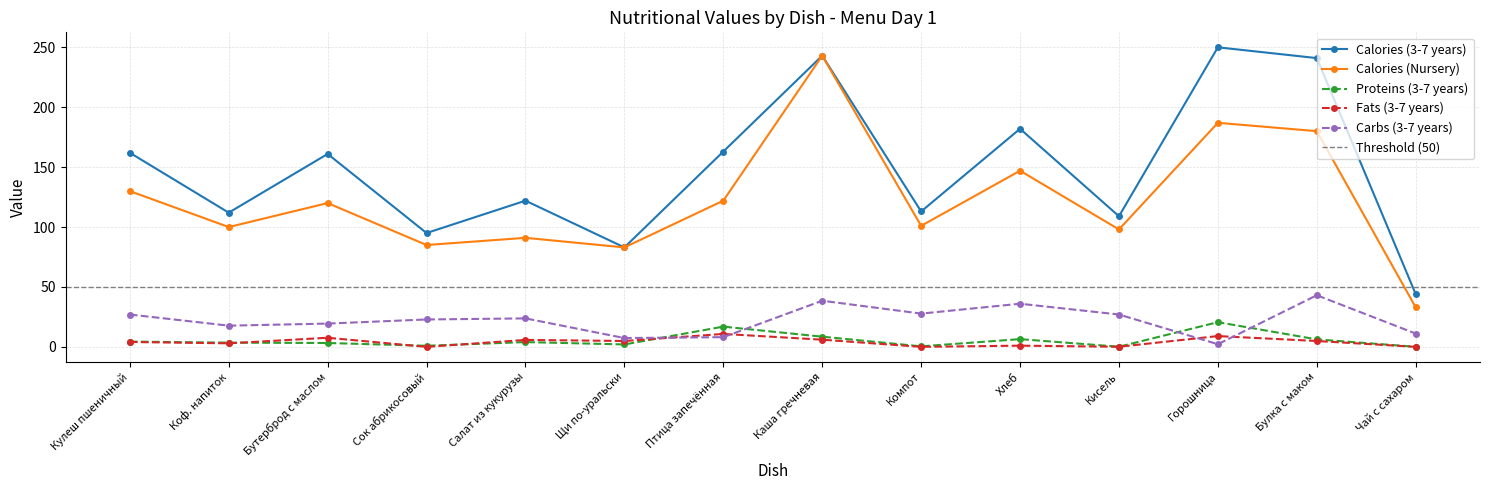

What is the difference between the maximum and minimum values in the Proteins (3-7 years) series?

20.5